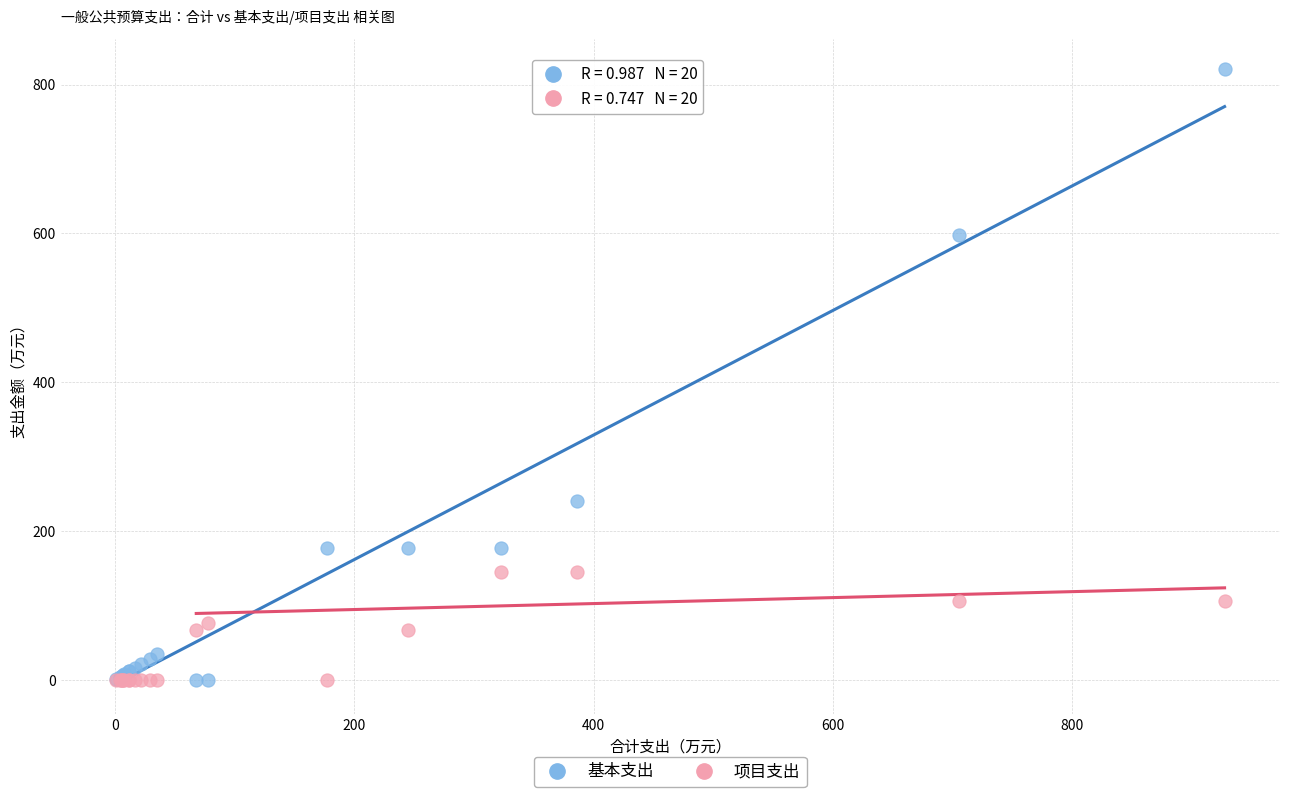

Which series contains the highest Y value?

基本支出